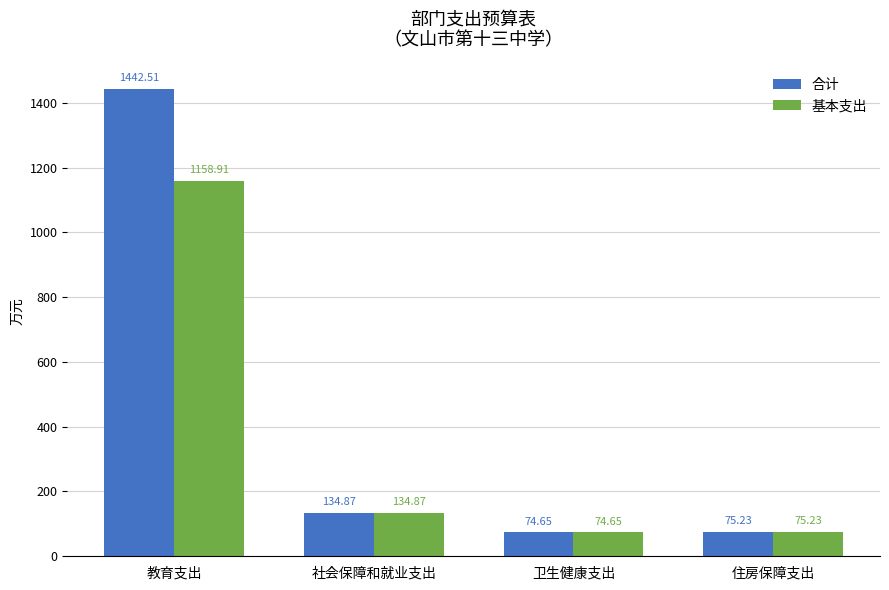

List the series in order of their overall mean, lowest first.

基本支出, 合计